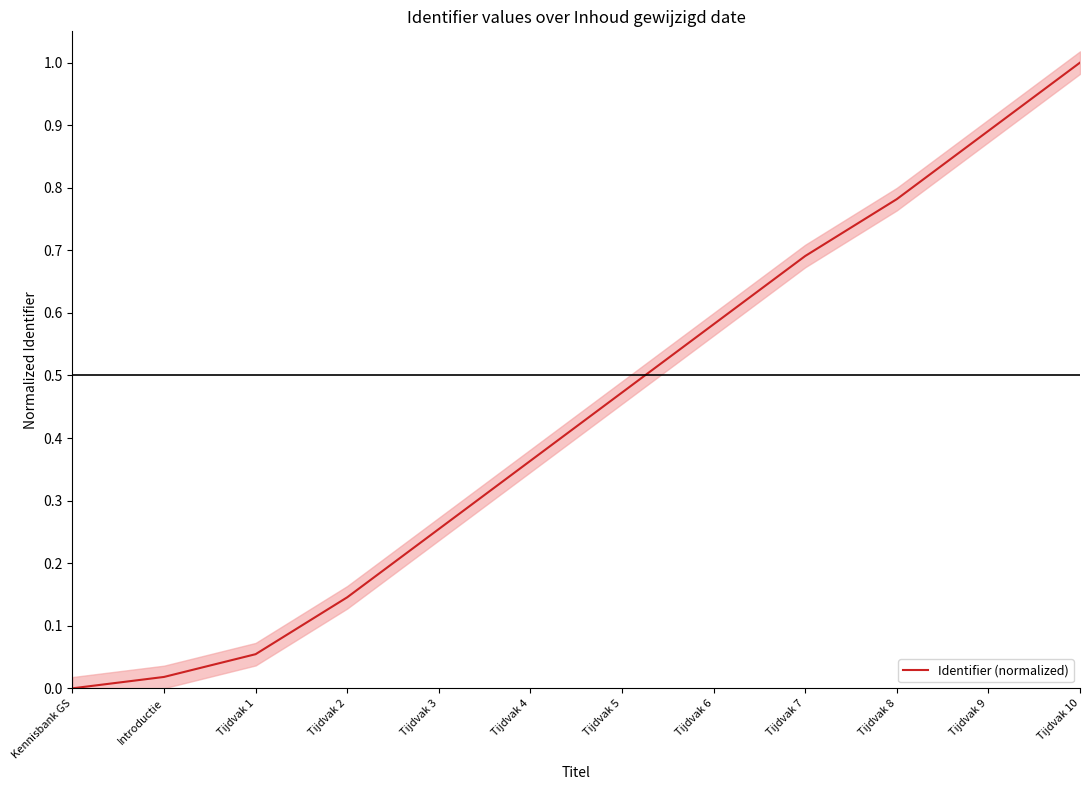

The chart shows a value of 0.1 at Tijdvak 2. True or false?

True